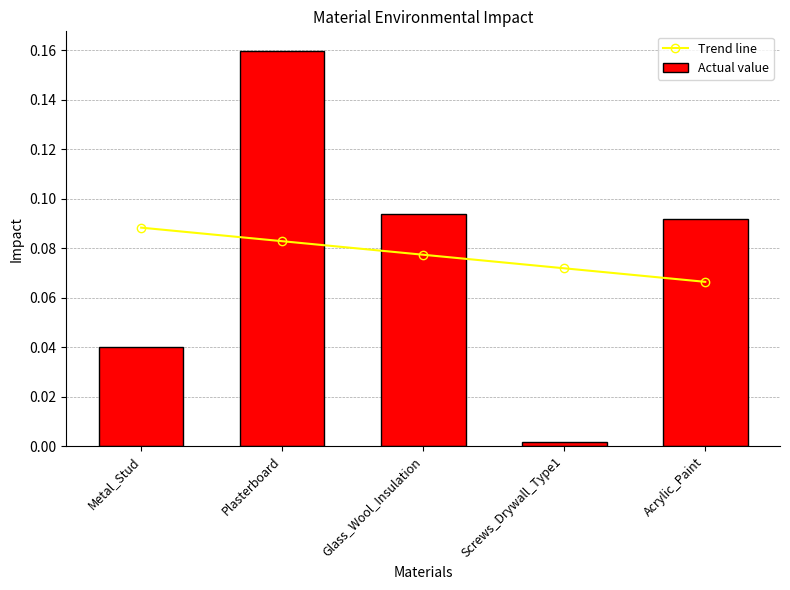

What is the average value of the Trend line series?

0.1